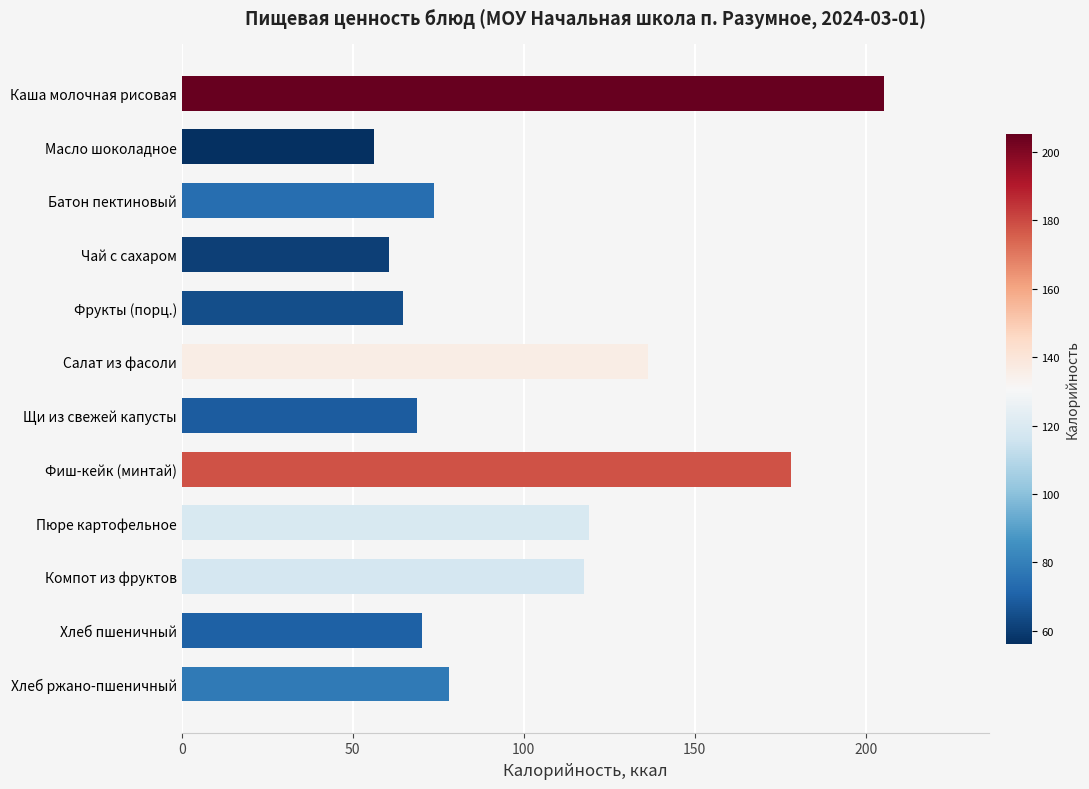

What is the difference between the maximum and minimum values?

149.1